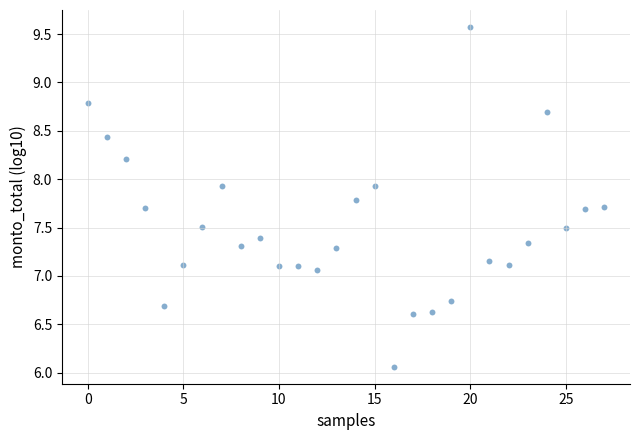

What is the range of Y values (max minus min)?

3.5